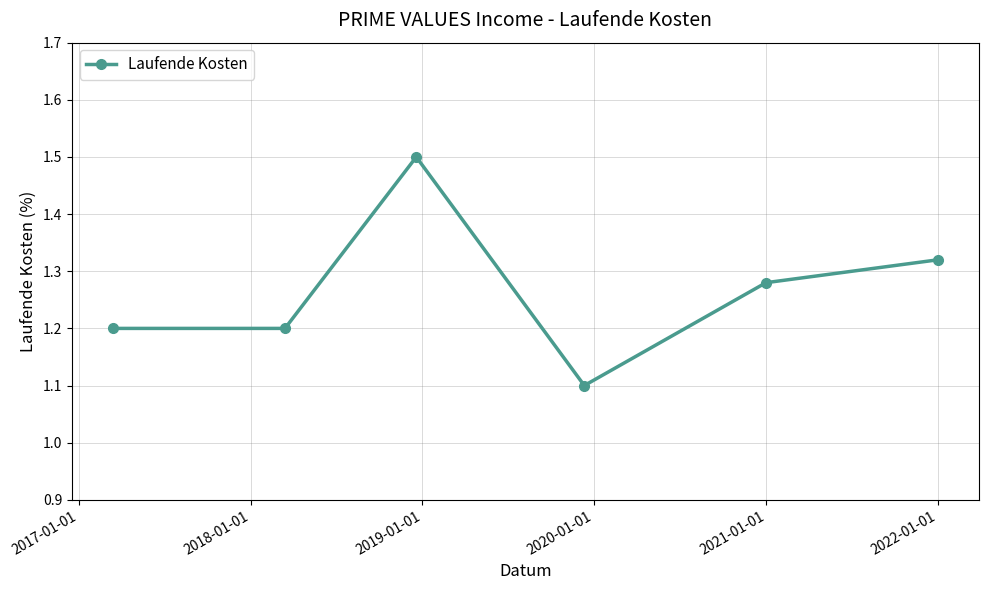

What is the value of the 1st point from the left?

1.2